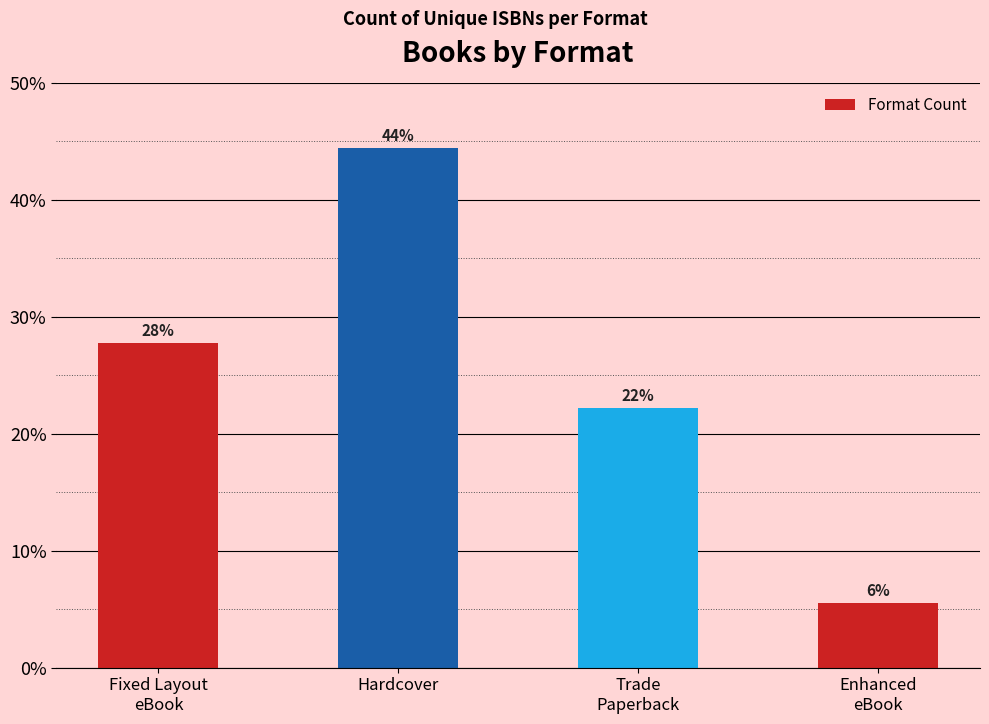

Reading left to right, extract all data points from this chart.

27.8	44.4	22.2	5.6